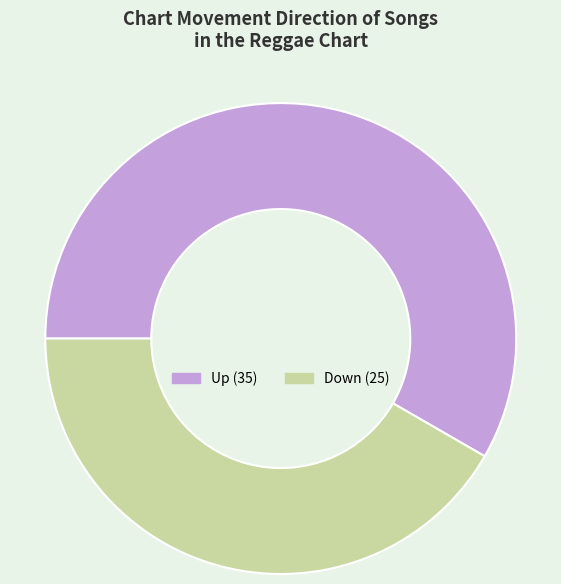

Is there a majority slice in this chart?

Yes